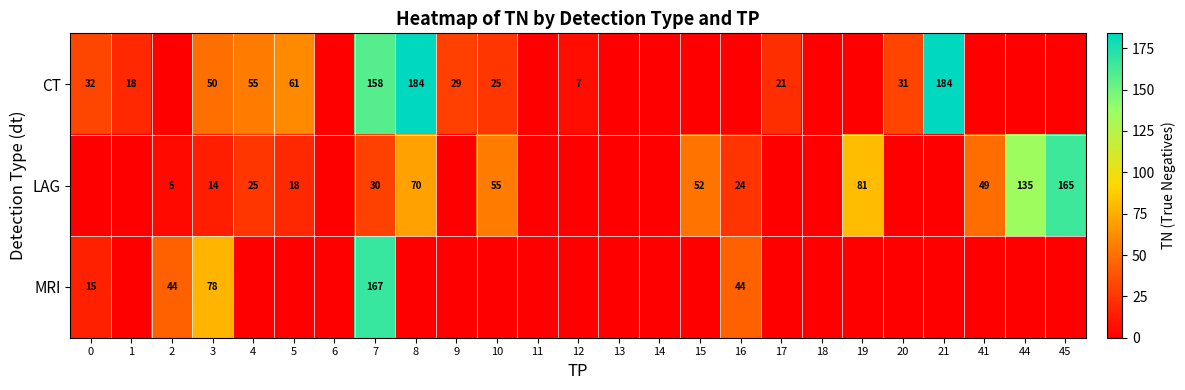

The value of LAG at 5 is 18. True or false?

True